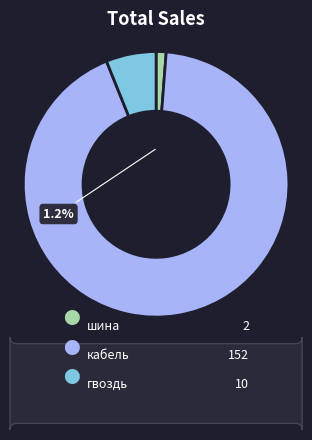

To the nearest percent, what portion does гвоздь represent?

6%